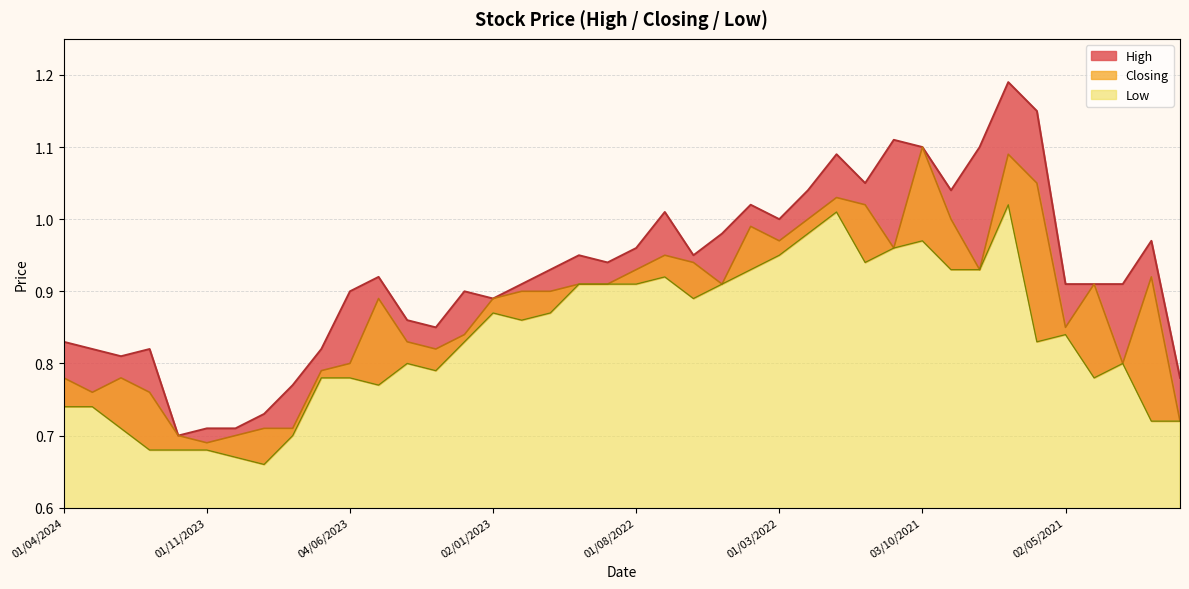

The value of High at 01/02/2022 is 0.6. True or false?

False